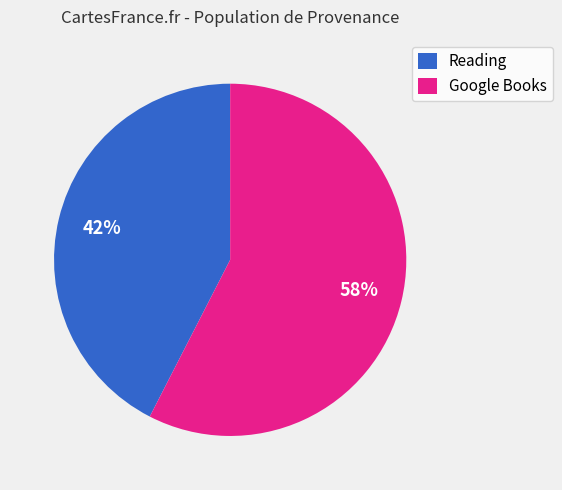

What is the smallest slice in the pie chart?

Reading